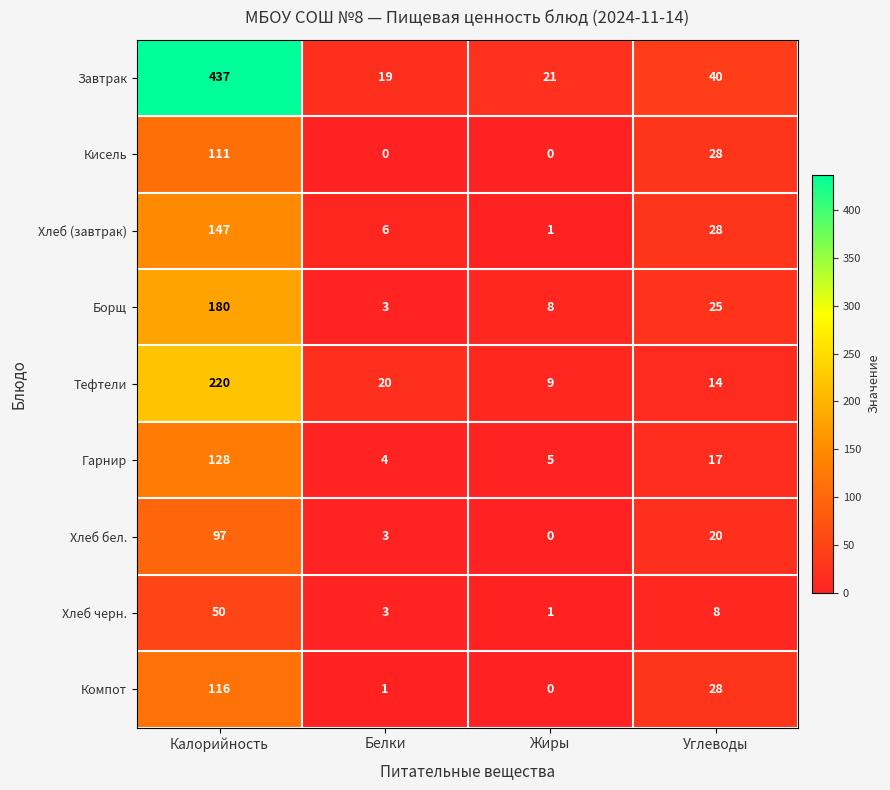

The Компот series shows 68 at Калорийность. True or false?

False